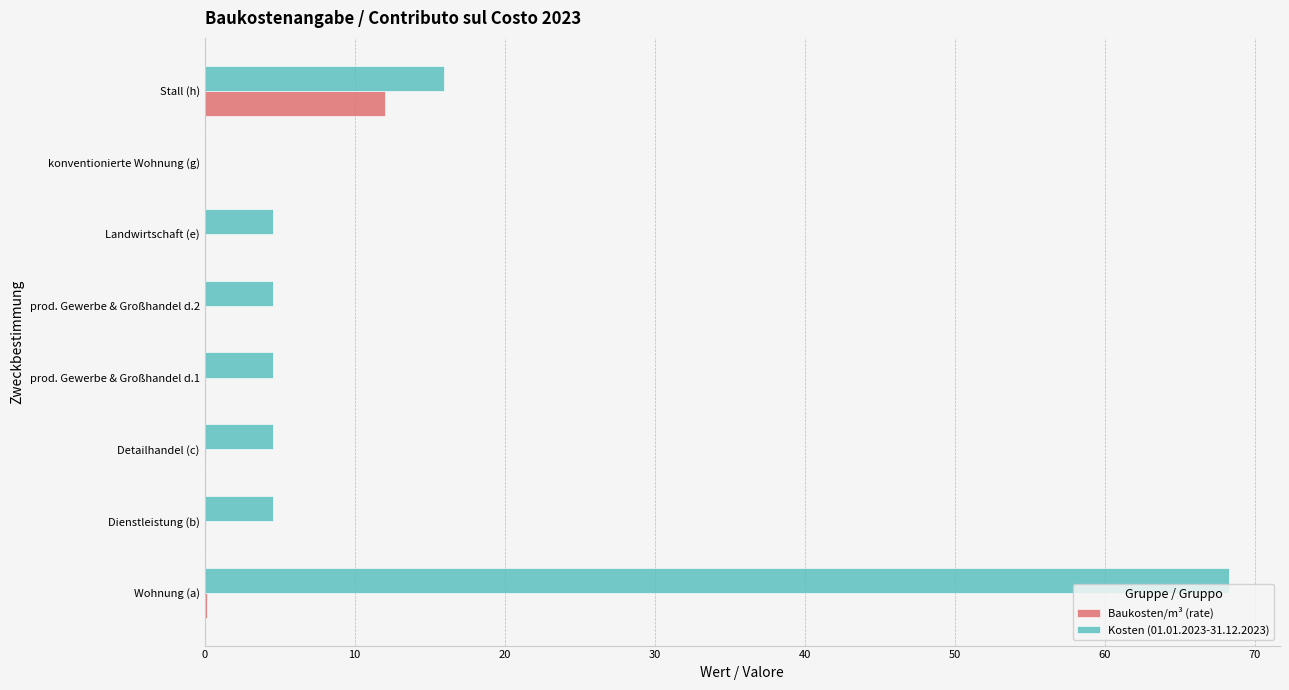

What are all the series names shown in the legend?

Baukosten/m³ (rate), Kosten (01.01.2023-31.12.2023)